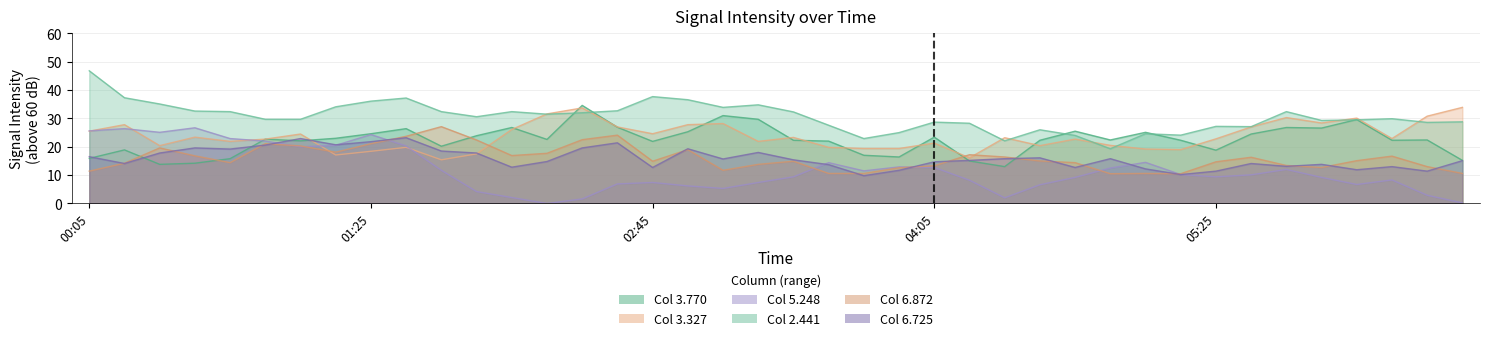

Reading left to right, extract all data points from this chart.

3.770: 15.9	18.9	13.8	14.2	15.8	22.7	22.1	23.0	24.6	26.4	20.2	23.9	26.8	22.6	34.6	26.9	21.9	25.3	31.0	29.7	22.3	22.0	17.0	16.4	23.4	15.0	13.0	22.3	25.5	22.4	25.1	22.3	18.8	24.5	26.8	26.6	29.6	22.3	22.4	15.2
3.327: 25.5	27.8	20.4	23.4	21.9	22.7	24.5	17.1	18.4	19.8	15.4	17.5	26.1	31.6	33.7	27.0	24.6	27.8	28.2	21.9	23.3	19.8	19.4	19.4	21.3	16.1	23.2	20.4	22.7	20.5	19.2	19.0	22.8	27.0	30.3	28.4	30.1	22.9	30.8	33.9
5.248: 25.6	26.4	25.1	26.7	22.9	22.0	20.0	20.5	24.3	20.3	11.7	4.2	2.1	0.0	1.6	6.9	7.4	6.2	5.3	7.4	9.4	14.4	11.5	12.9	12.7	8.2	2.0	6.6	9.2	12.5	14.5	10.2	9.4	10.1	12.0	9.2	6.7	8.3	2.9	0.2
2.441: 46.8	37.3	35.1	32.6	32.4	29.7	29.7	34.1	36.1	37.2	32.4	30.6	32.4	31.5	32.0	32.7	37.7	36.6	33.9	34.8	32.3	27.6	22.9	25.0	28.7	28.3	22.1	26.0	24.0	19.3	24.6	24.1	27.2	27.1	32.4	29.3	29.5	29.9	28.6	28.8
6.872: 11.4	14.2	19.6	16.8	14.4	21.1	20.3	18.1	21.1	23.7	27.1	22.4	16.9	17.7	22.5	24.1	14.9	19.0	11.7	13.8	14.9	10.6	10.6	12.6	13.3	17.2	16.4	15.0	14.4	10.5	10.6	10.5	14.7	16.3	13.4	12.7	15.1	16.7	13.0	10.6
6.725: 16.5	14.1	17.8	19.6	19.2	20.6	22.9	20.7	21.8	23.2	18.5	17.8	12.8	14.8	19.6	21.4	12.7	19.3	15.7	18.0	15.4	13.7	9.8	11.7	14.7	15.2	15.8	16.1	12.7	15.8	12.2	10.2	11.4	14.1	13.1	13.8	11.9	13.0	11.4	15.1